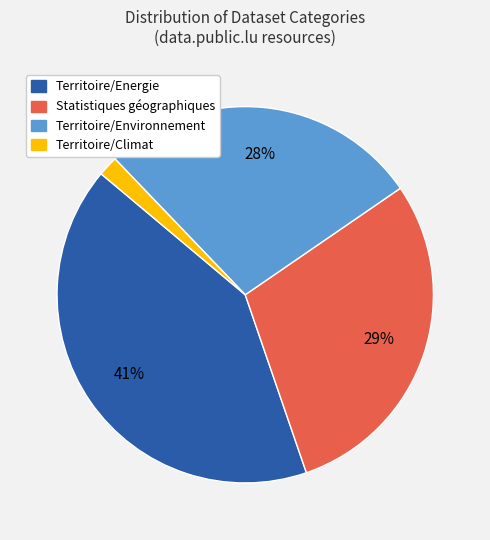

Is there any slice that represents more than half of the pie?

No